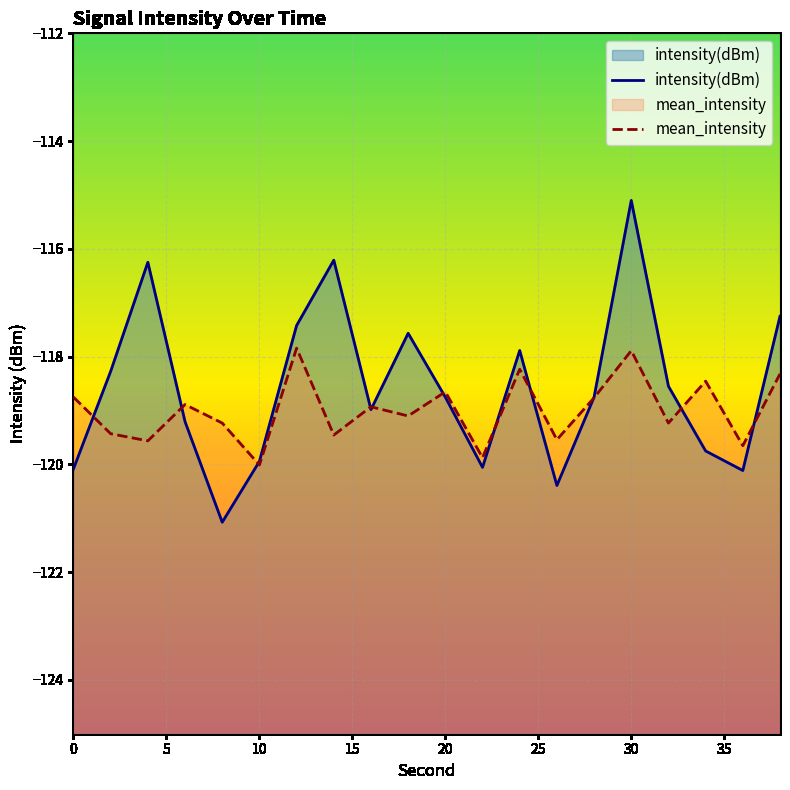

List the series in order of their peak value, highest first.

intensity(dBm), mean_intensity